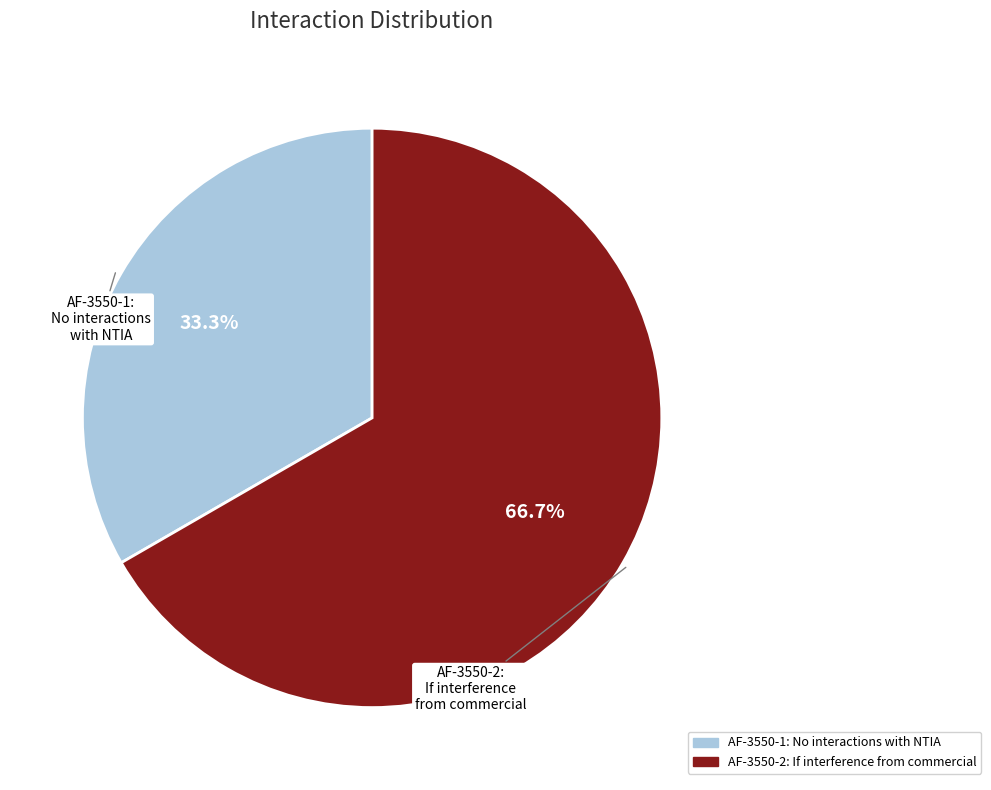

Which has a higher value, AF-3550-2: If interference from commercial or AF-3550-1: No interactions with NTIA?

AF-3550-2: If interference from commercial